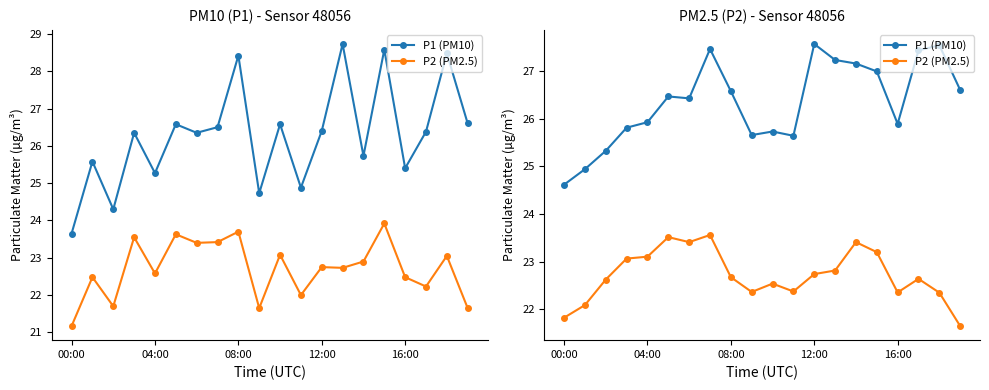

Count the number of data series in this chart.

2